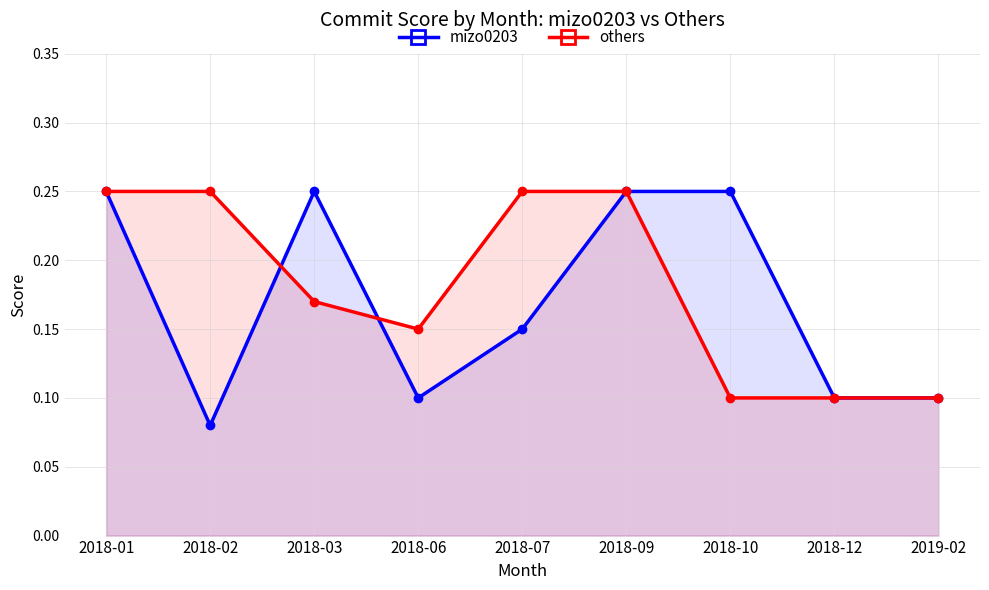

True or false: others has more than 2 points higher than both neighbors.

False